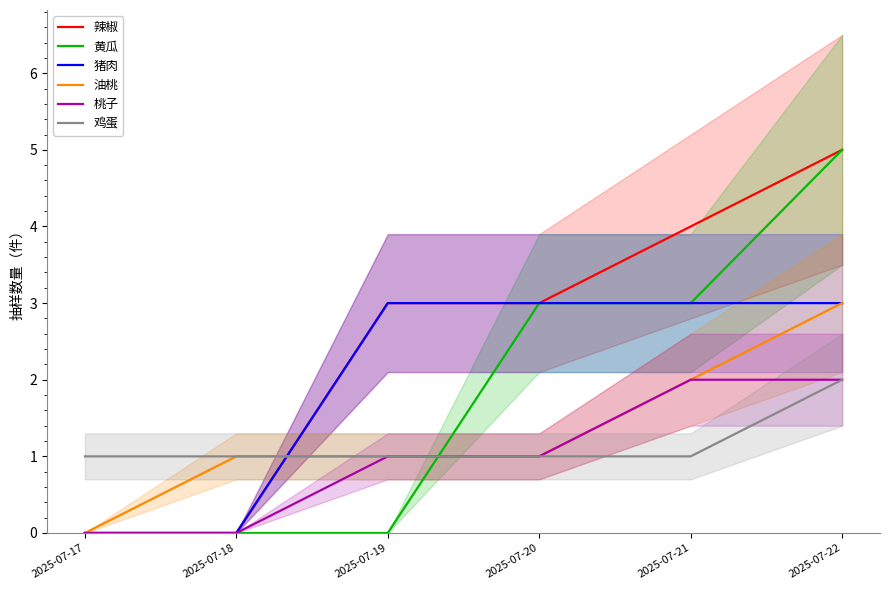

Reading right to left, extract all data points from this chart.

辣椒: 2025-07-22=5	2025-07-21=4	2025-07-20=3	2025-07-19=3	2025-07-18=0	2025-07-17=0
黄瓜: 2025-07-22=5	2025-07-21=3	2025-07-20=3	2025-07-19=0	2025-07-18=0	2025-07-17=0
猪肉: 2025-07-22=3	2025-07-21=3	2025-07-20=3	2025-07-19=3	2025-07-18=0	2025-07-17=0
油桃: 2025-07-22=3	2025-07-21=2	2025-07-20=1	2025-07-19=1	2025-07-18=1	2025-07-17=0
桃子: 2025-07-22=2	2025-07-21=2	2025-07-20=1	2025-07-19=1	2025-07-18=0	2025-07-17=0
鸡蛋: 2025-07-22=2	2025-07-21=1	2025-07-20=1	2025-07-19=1	2025-07-18=1	2025-07-17=1